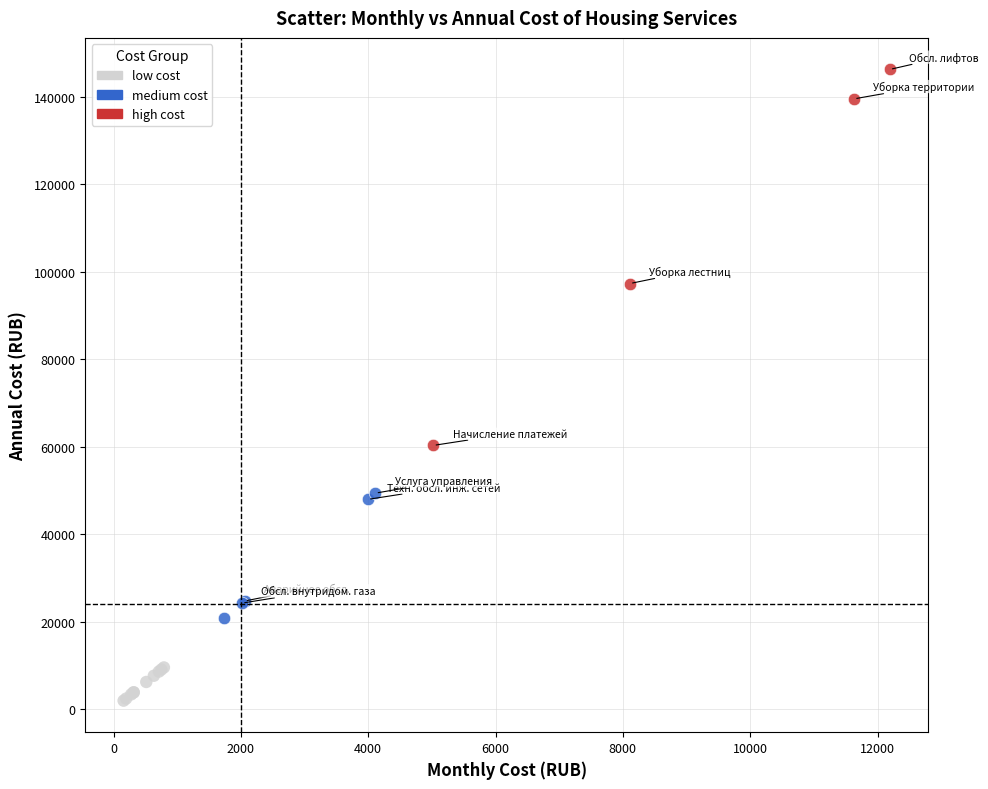

Which series contains the highest Y value?

high cost